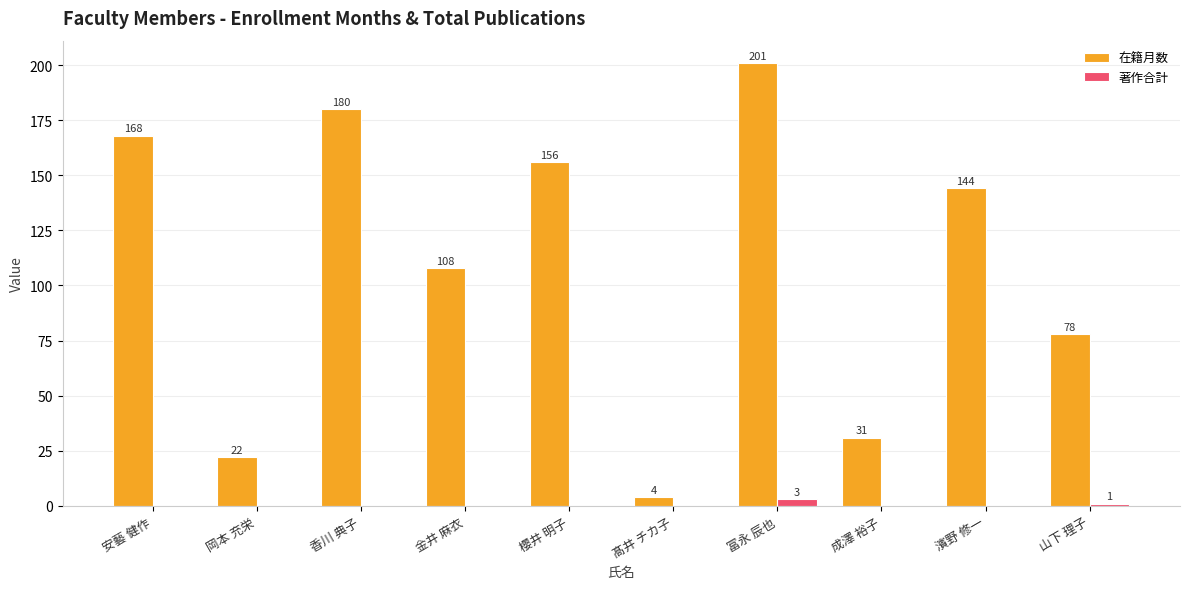

Is it true that 在籍月数 equals 180 at 香川 典子?

True